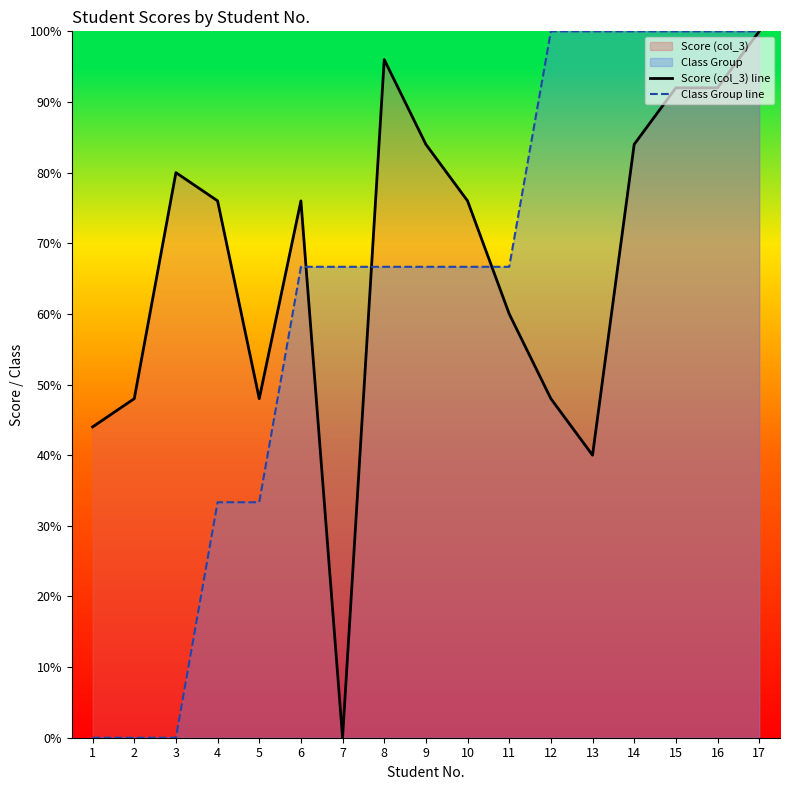

At 1, list the series in order from smallest to largest.

Class Group line, Score (col_3) line